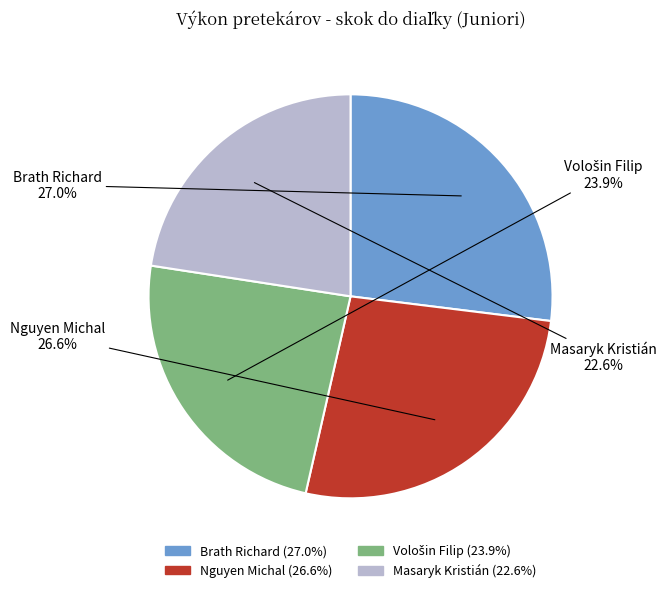

Count the number of slices in the pie.

4